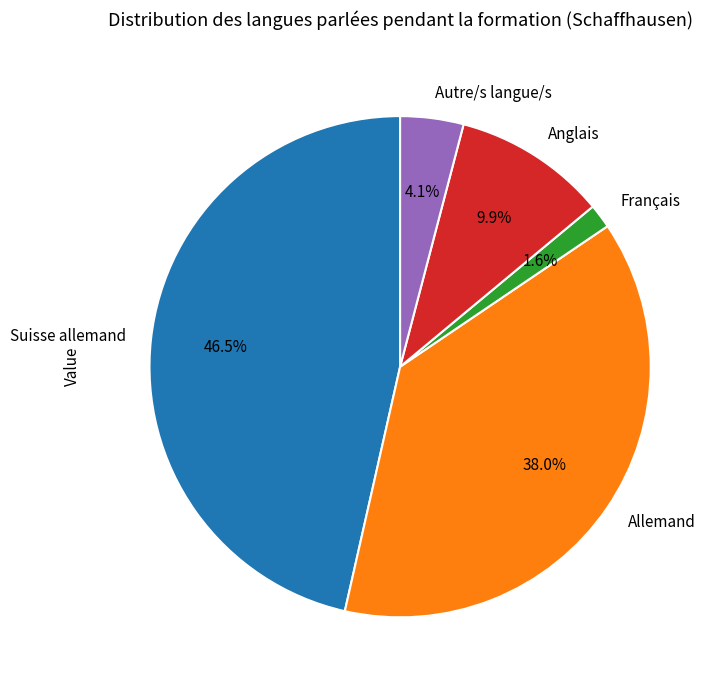

Does Anglais represent more than half of the total?

No